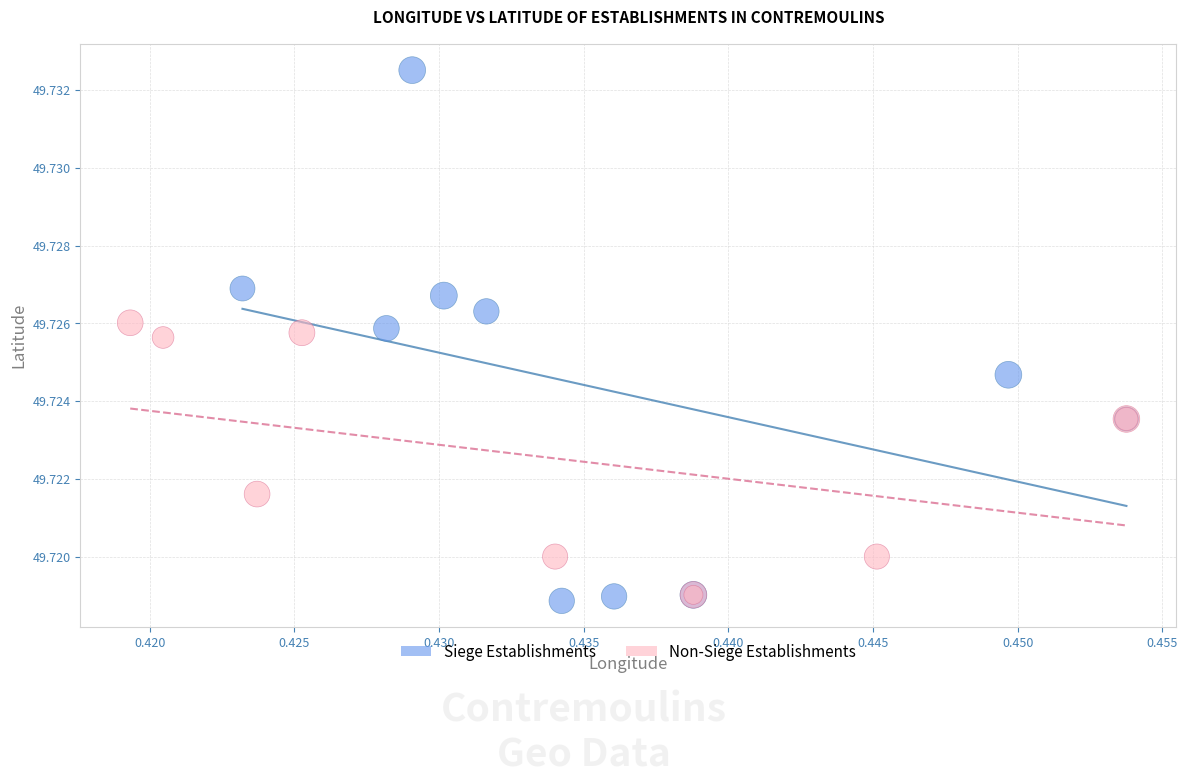

Which series contains the lowest Y value?

Siege Establishments